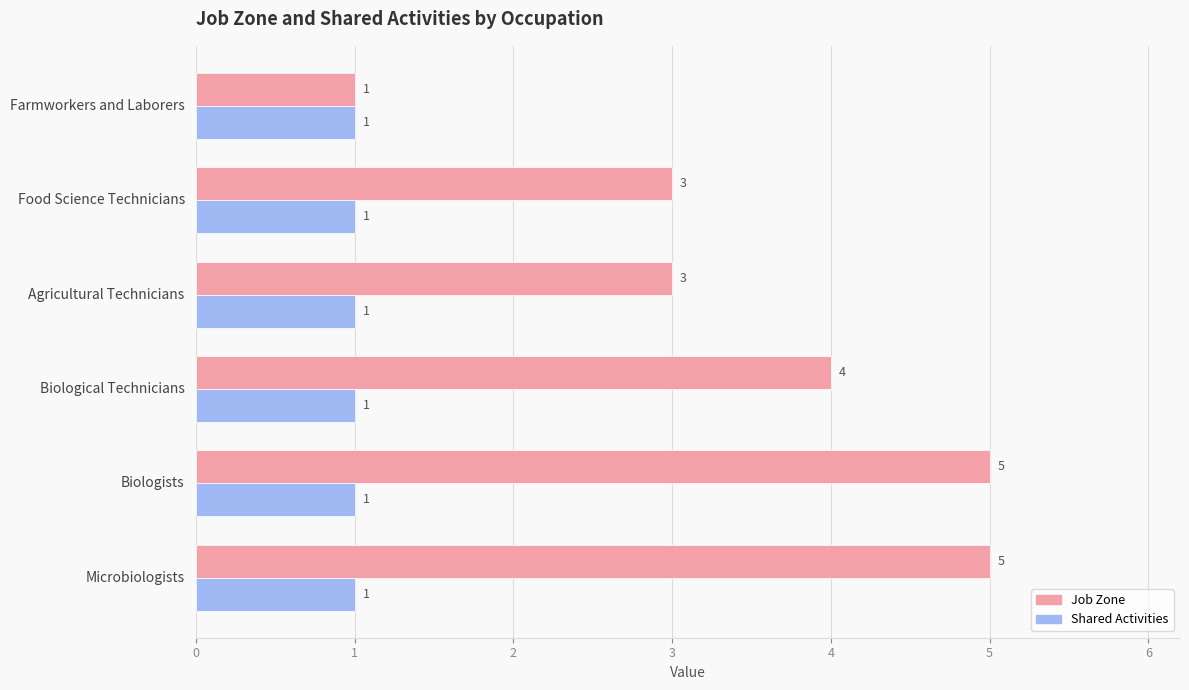

What is the sum of all Job Zone values?

21